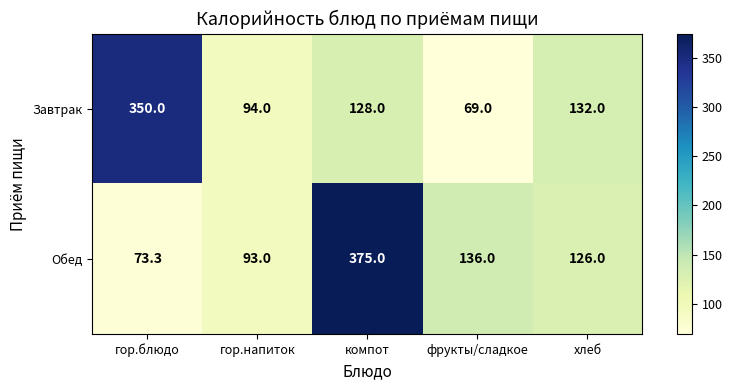

Where is Завтрак nearest to the value 209?

хлеб